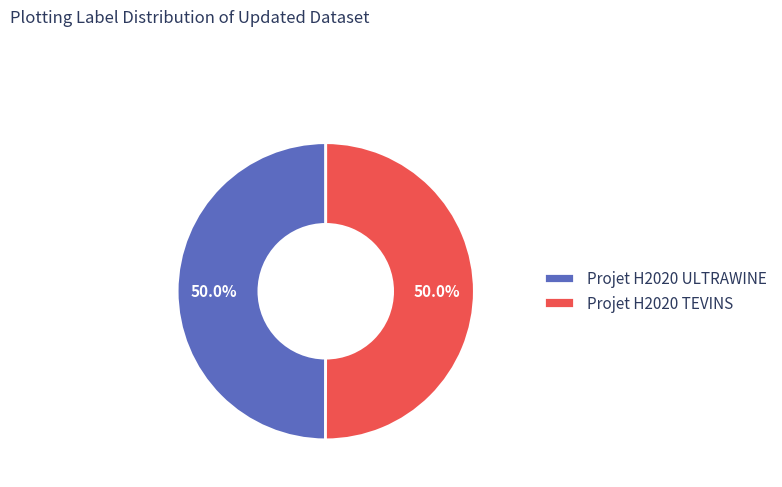

What is the ratio of the value at Projet H2020 TEVINS to the value at Projet H2020 ULTRAWINE?

1.0